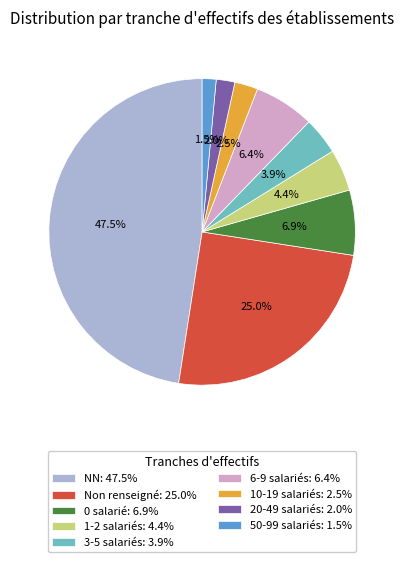

Does any single category account for the majority?

No